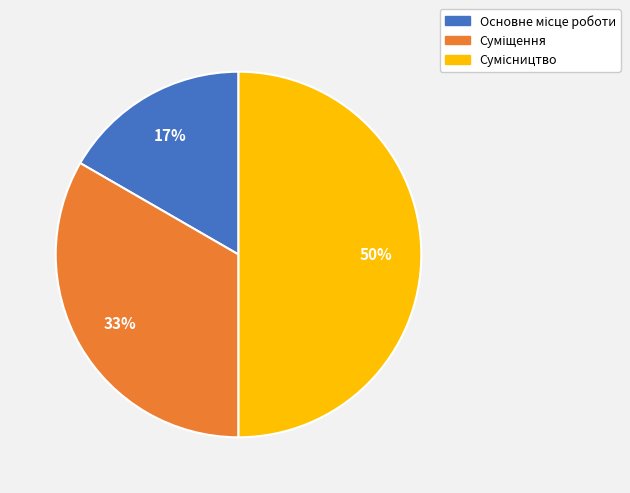

To the nearest percent, what is the difference between the largest and smallest slice percentages?

33%